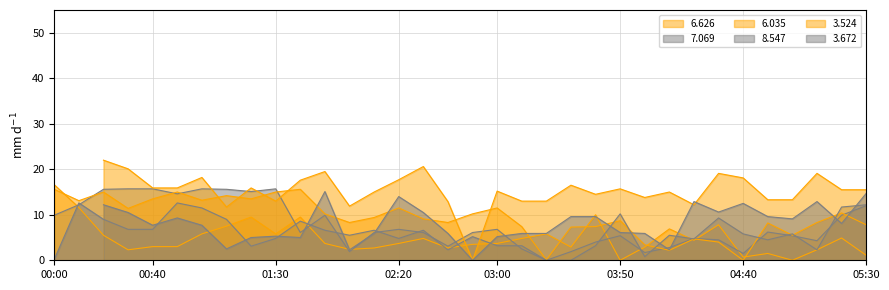

True or false:   6.626 has more than 1 points higher than both neighbors.

True